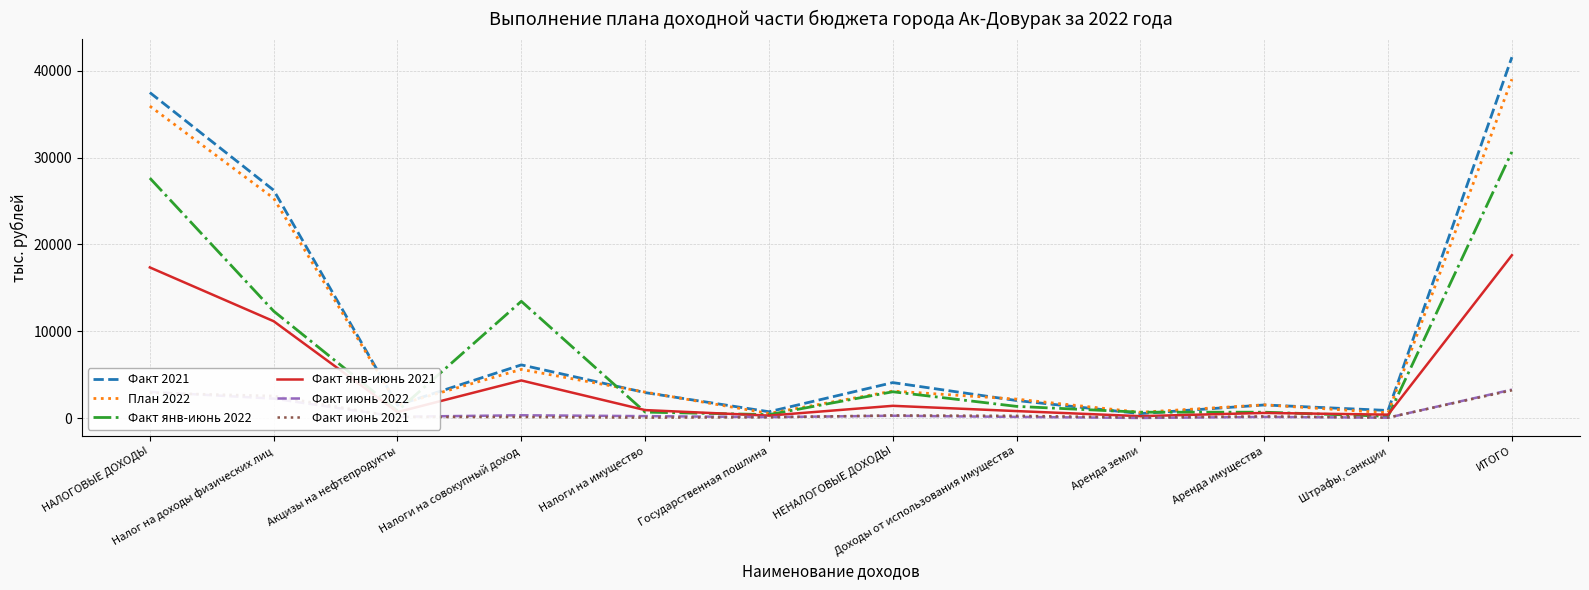

Is it true that Факт 2021 equals 22899.1 at НАЛОГОВЫЕ ДОХОДЫ?

False